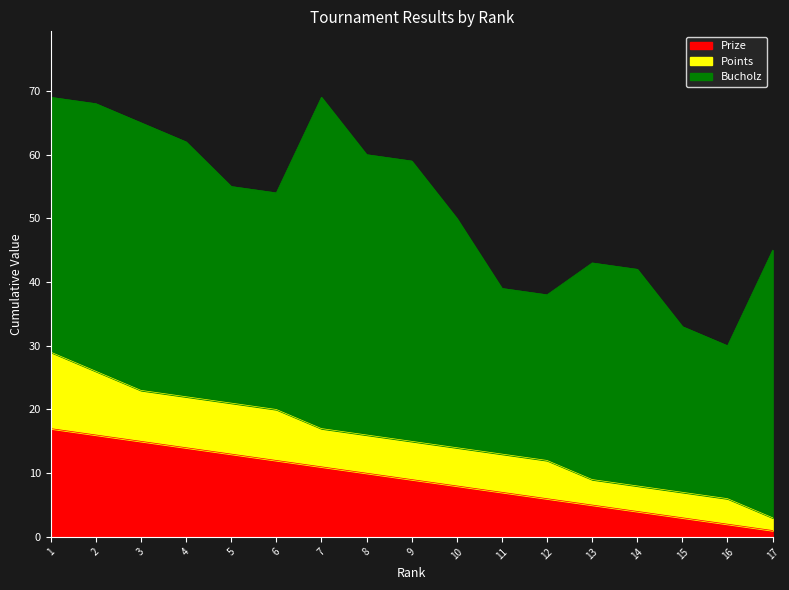

Does the chart have visible grid lines?

No